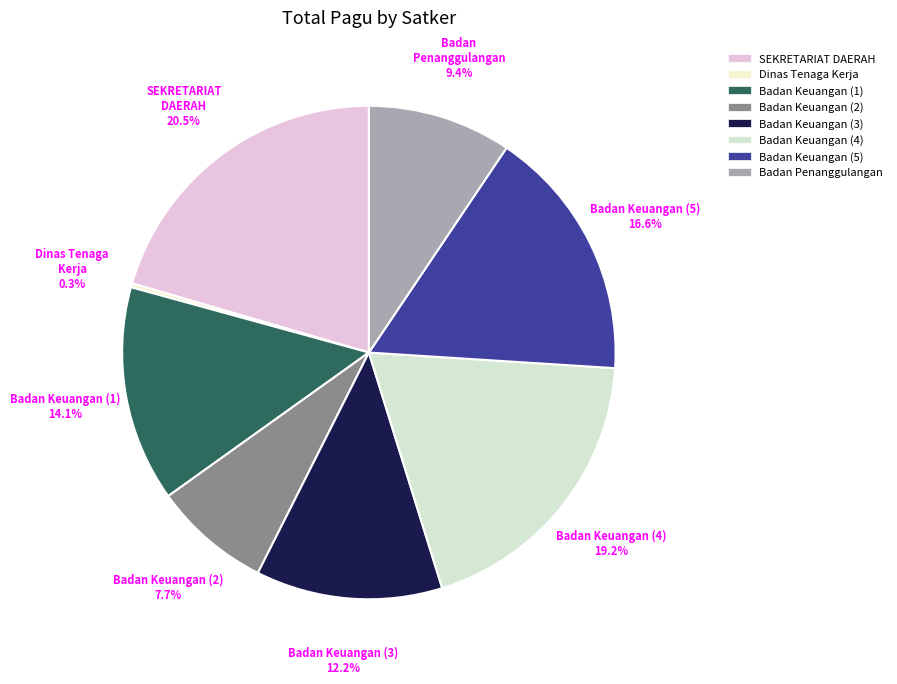

Which slice is the largest?

SEKRETARIAT DAERAH